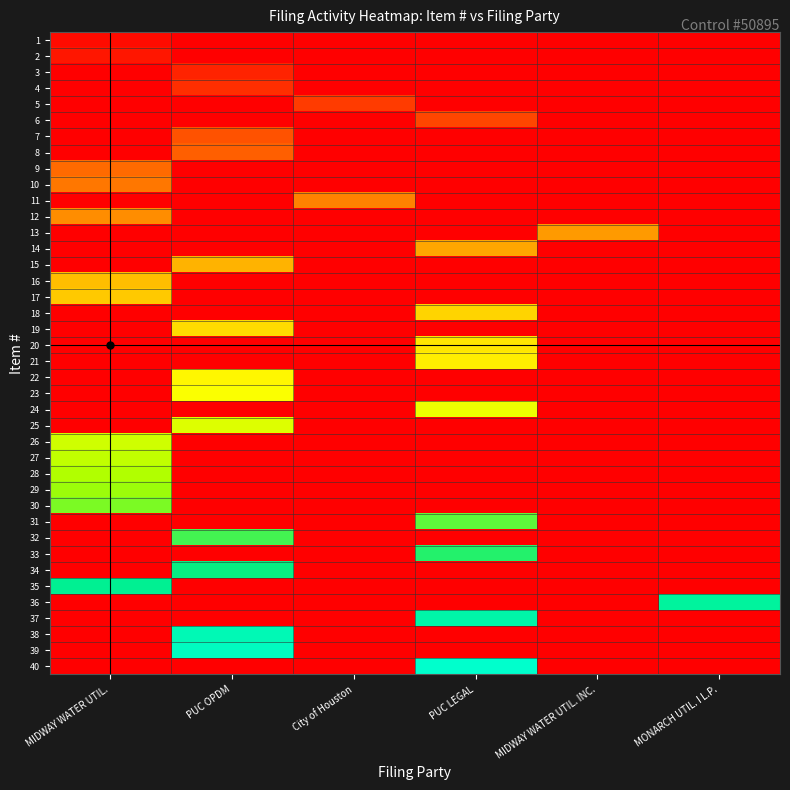

Rank the series at MIDWAY WATER UTIL. INC. from highest to lowest value.

13, 1, 2, 3, 4, 5, 6, 7, 8, 9, 10, 11, 12, 14, 15, 16, 17, 18, 19, 20, 21, 22, 23, 24, 25, 26, 27, 28, 29, 30, 31, 32, 33, 34, 35, 36, 37, 38, 39, 40